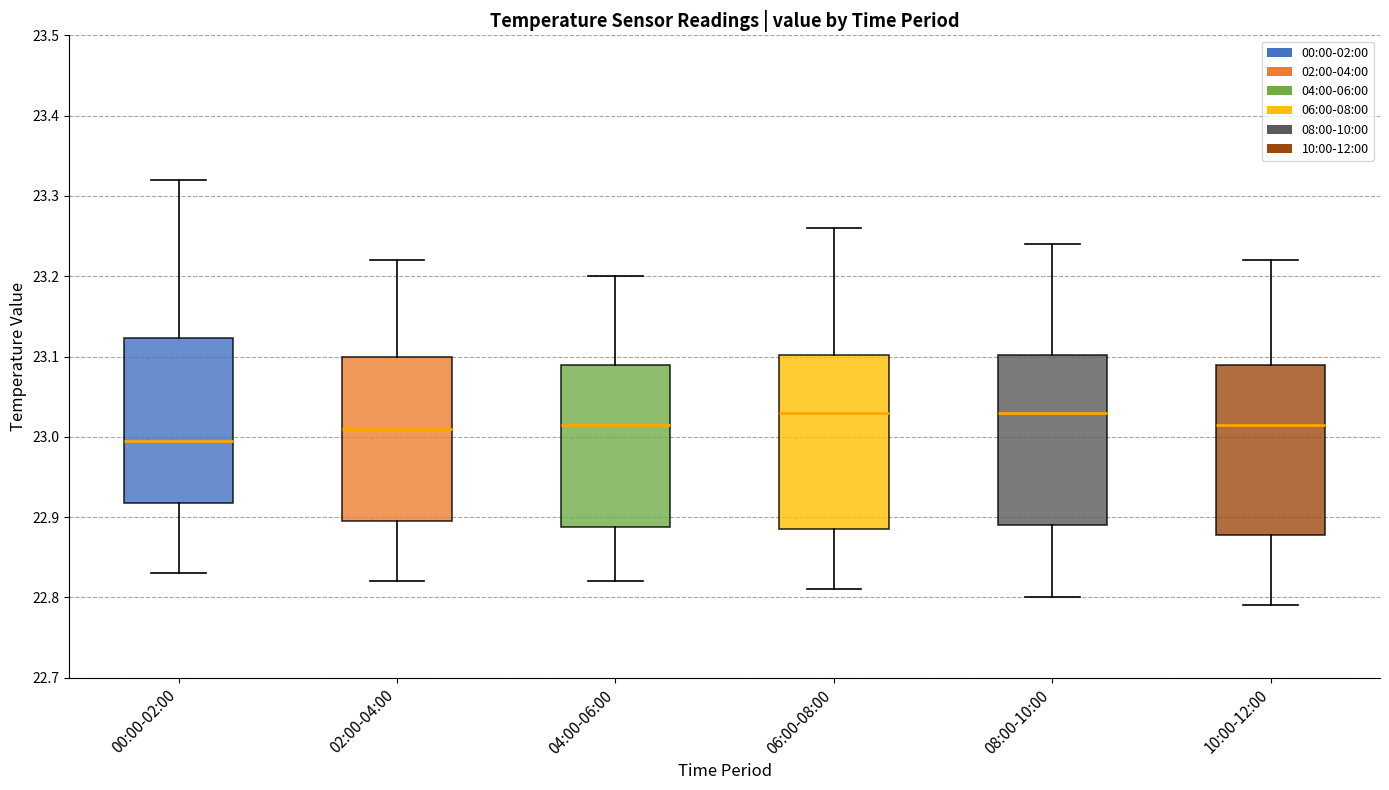

Which box's median line is the lowest?

00:00-02:00